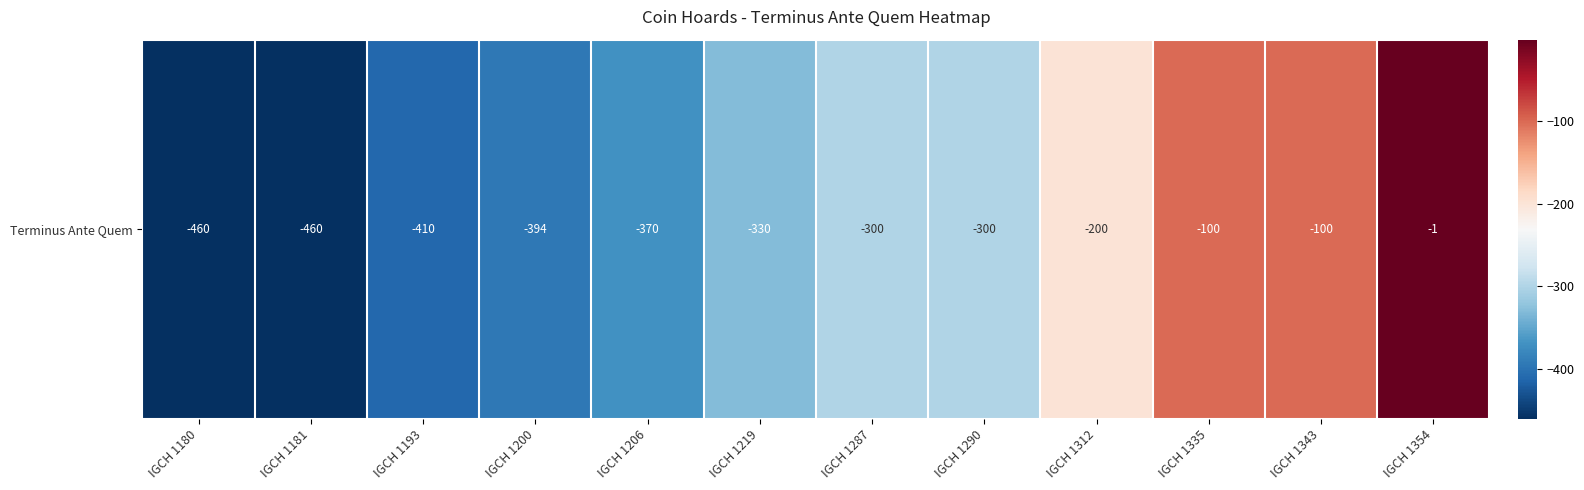

How many data points are less than -300?

6